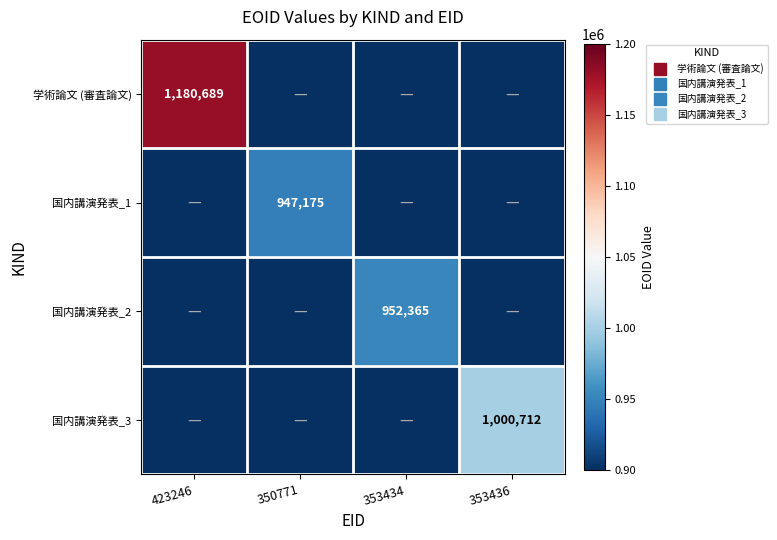

What is the spread (max minus min) of values at 353434?

952365